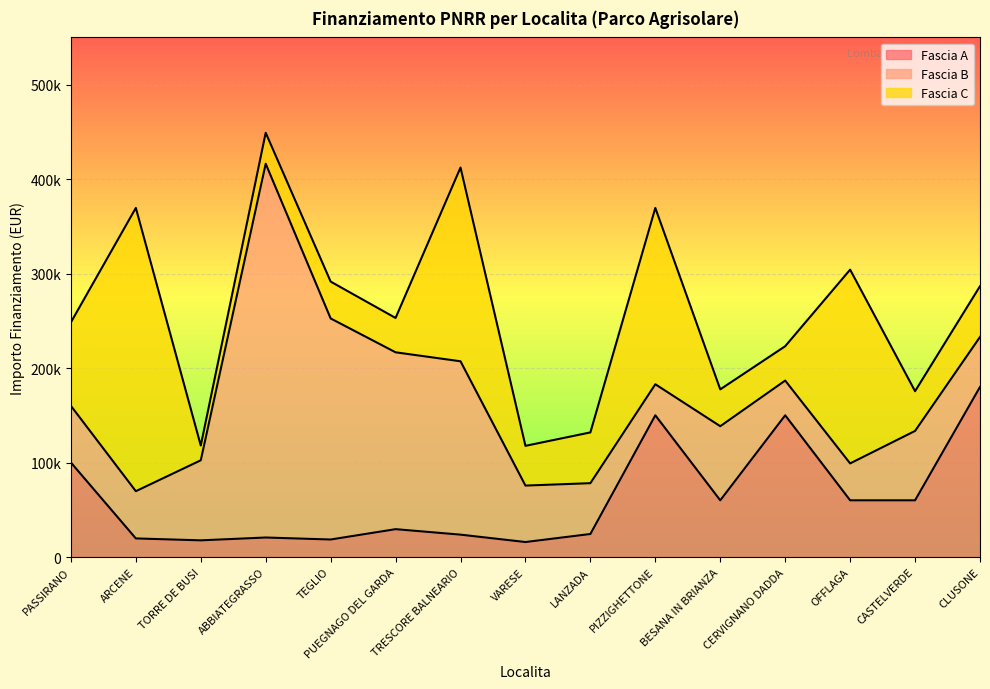

What are all the series names shown in the legend?

Fascia A, Fascia B, Fascia C